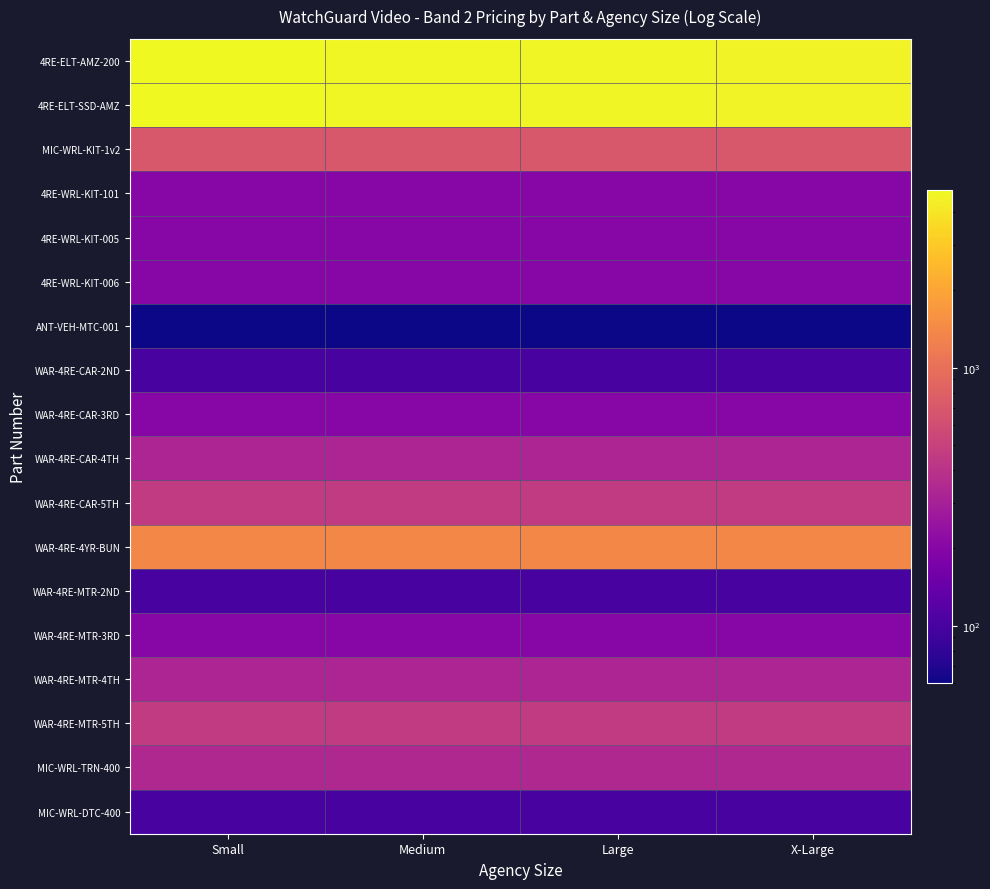

At how many categories does at least one series exceed 2629?

4